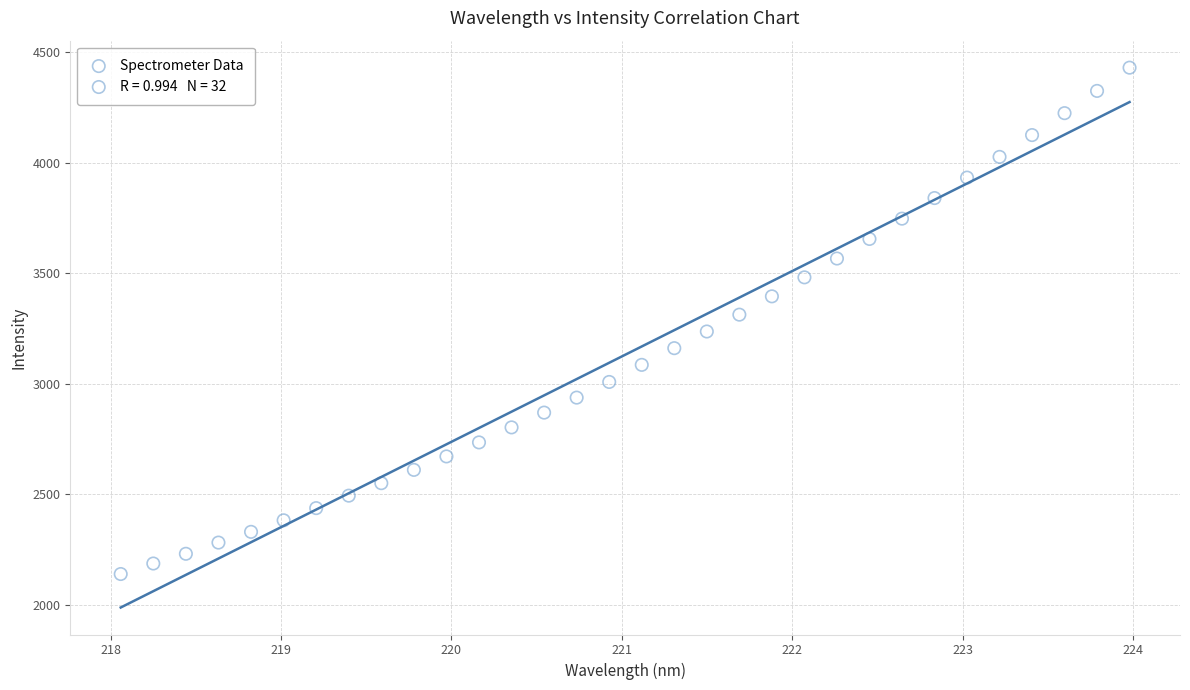

What is the range of X values (max minus min)?

5.9